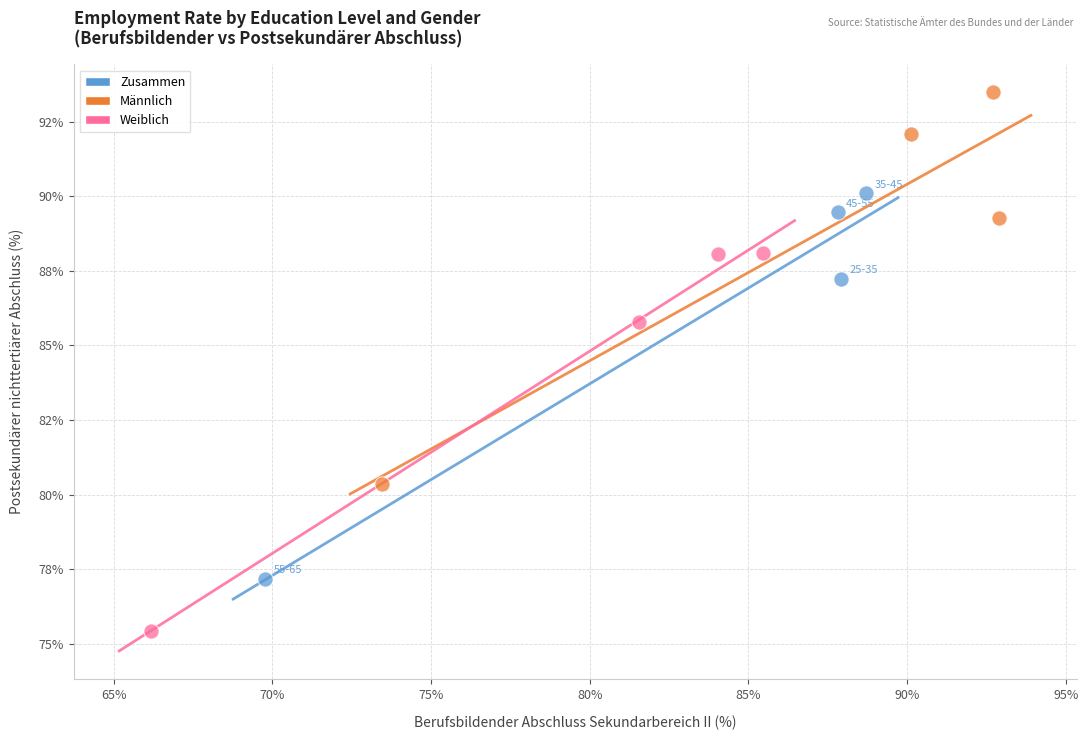

Which series reaches the maximum Y coordinate?

Männlich